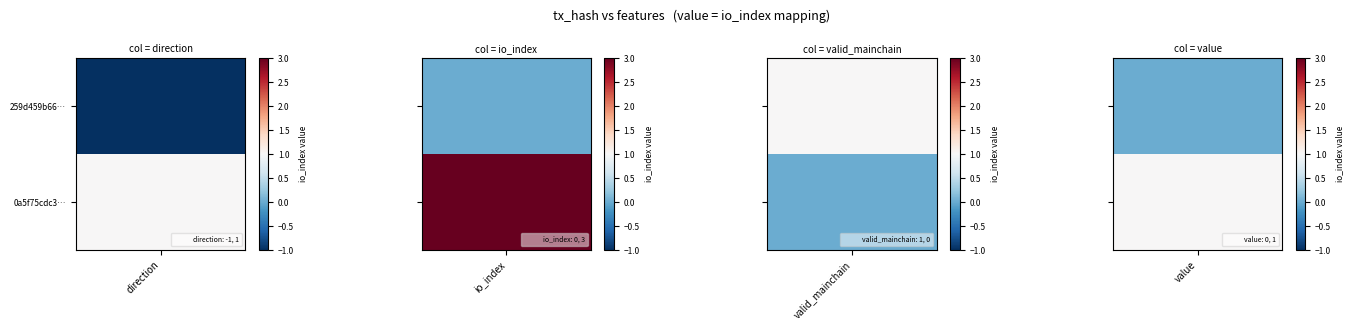

Reading left to right, extract all data points from this chart.

259d459b66194aa13d0ea1705ad803b388c335d: -1=-1	0=0	1=1	3=0
0a5f75cdc3edc99dd5ee10815d8edfd3f77007f: -1=1	0=3	1=0	3=1